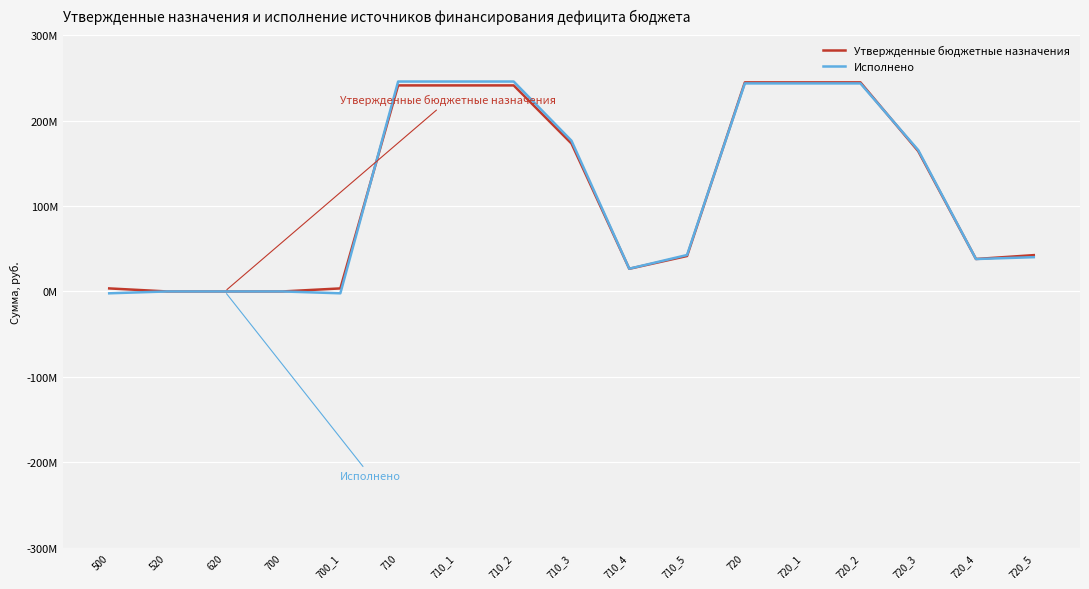

What are all the series names shown in the legend?

Утвержденные бюджетные назначения, Исполнено